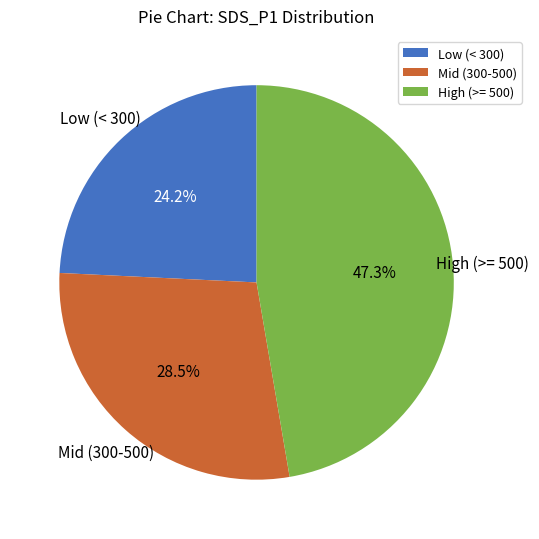

To the nearest percent, what is the difference between the largest and smallest slice percentages?

23%